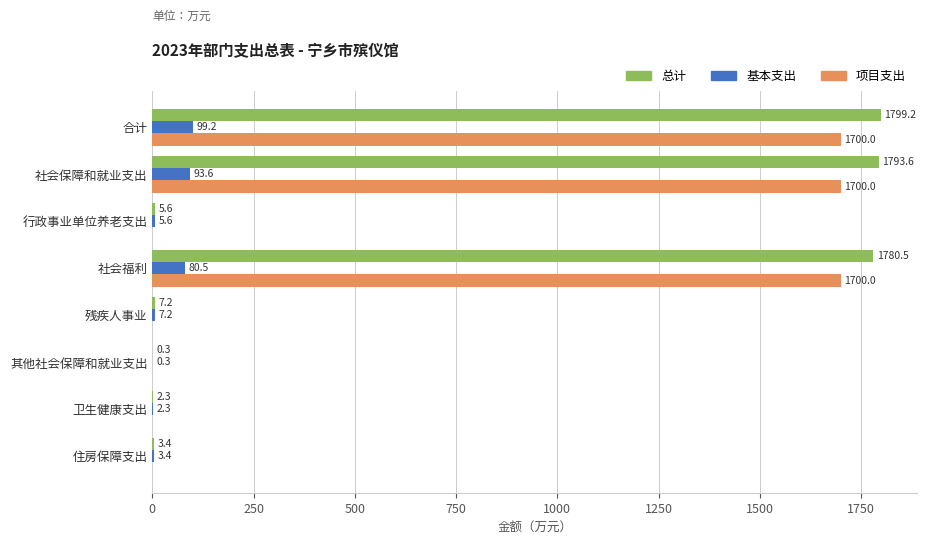

What value does the 总计 series have at 卫生健康支出?

2.3